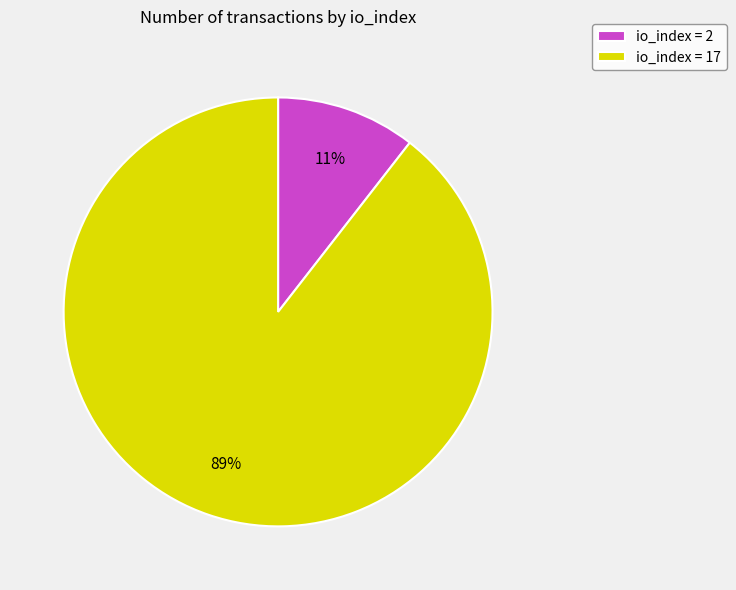

Rank the categories by value from highest to lowest.

io_index = 17, io_index = 2